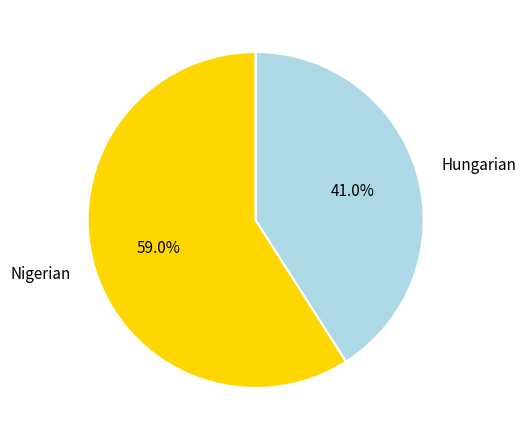

True or false: Hungarian accounts for 41% of the total.

True